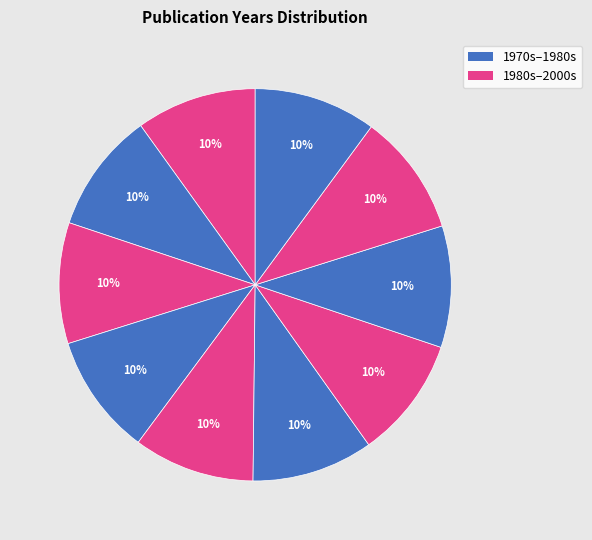

Count the number of slices in the pie.

10